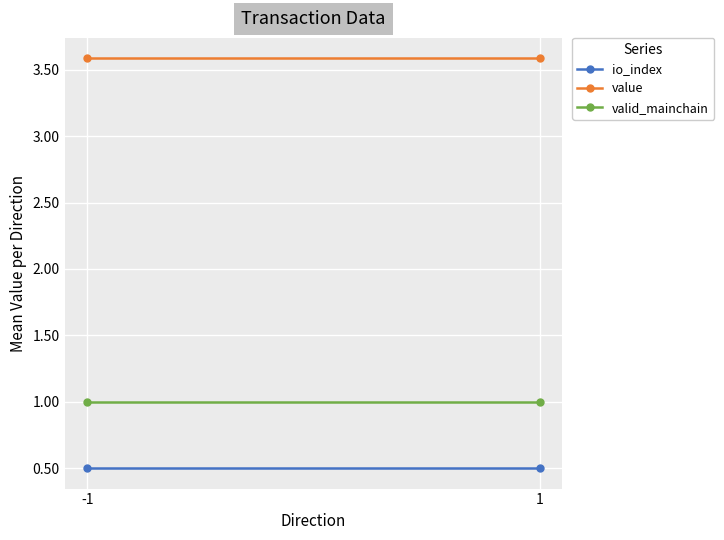

What are all the series names shown in the legend?

io_index, value, valid_mainchain